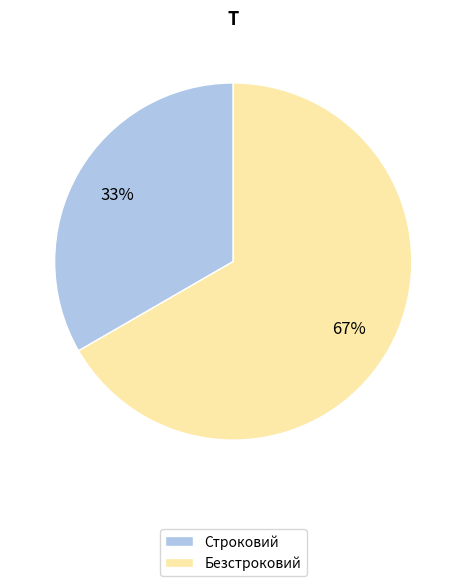

To the nearest percent, what is the average slice percentage?

50%